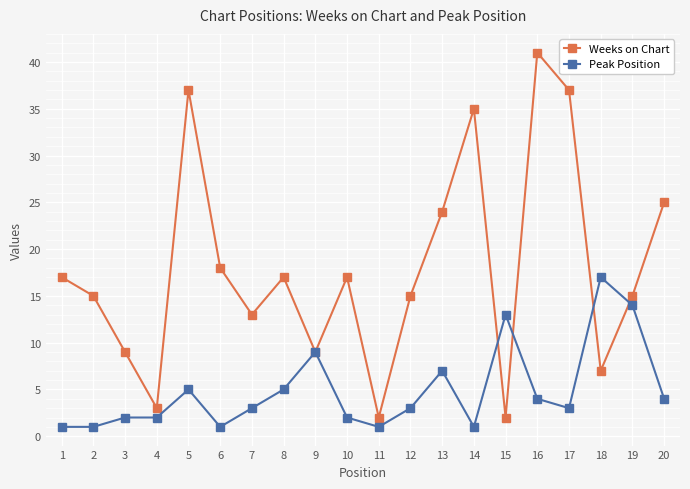

Reading left to right, extract all data points from this chart.

Weeks on Chart: 17	15	9	3	37	18	13	17	9	17	2	15	24	35	2	41	37	7	15	25
Peak Position: 1	1	2	2	5	1	3	5	9	2	1	3	7	1	13	4	3	17	14	4